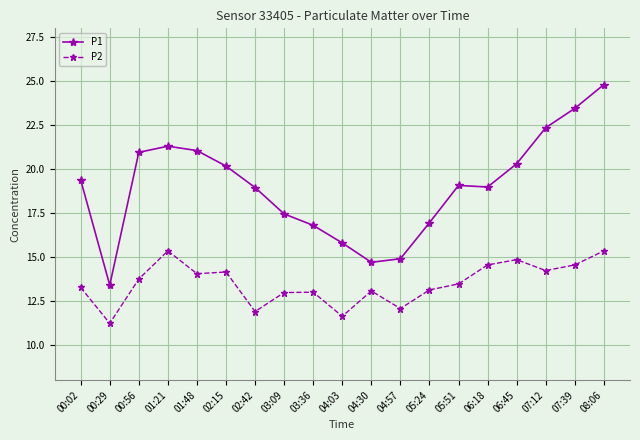

What is the label of the 16th point from the left?

06:45